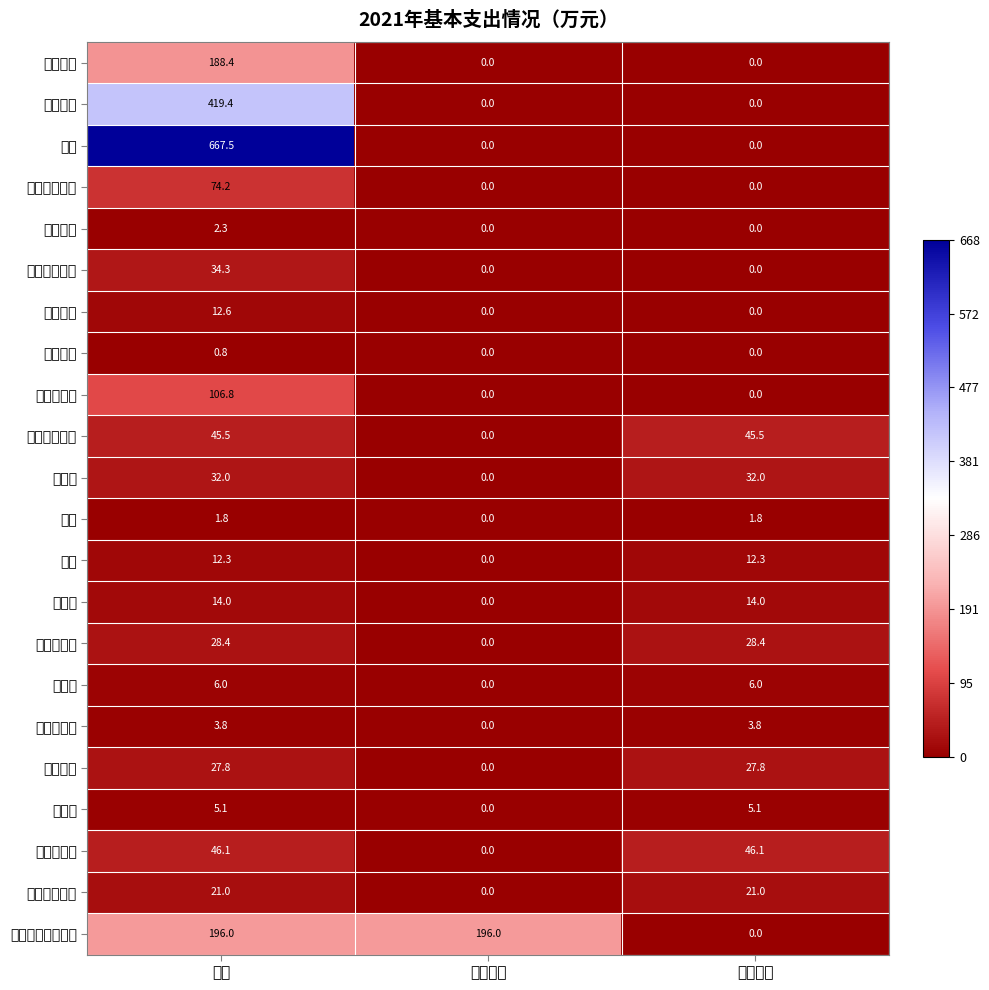

At 小计, list the series in order from smallest to largest.

其他社保, 水费, 职业年金, 公务接待费, 福利费, 培训费, 电费, 医疗补助, 邮电费, 其他商品服务, 工会经费, 物业管理费, 办公费, 基本医疗保险, 其他工资福利, 其他交通费, 基本养老保险, 住房公积金, 基本工资, 其他个人家庭补助, 津贴补贴, 奖金